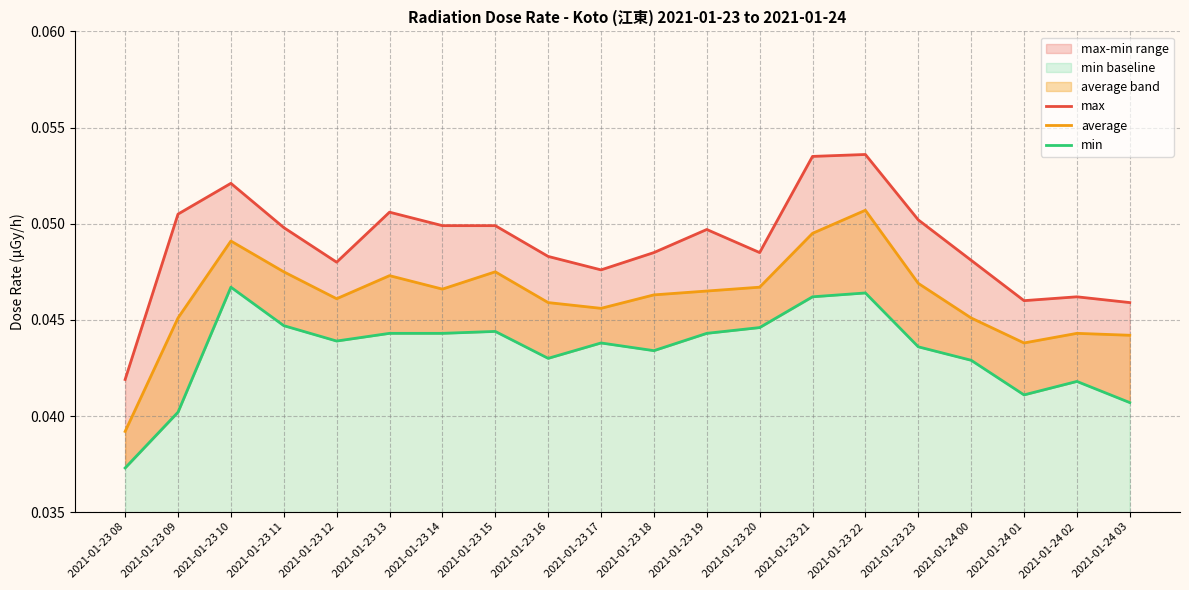

True or false: min and max cross at least once.

False